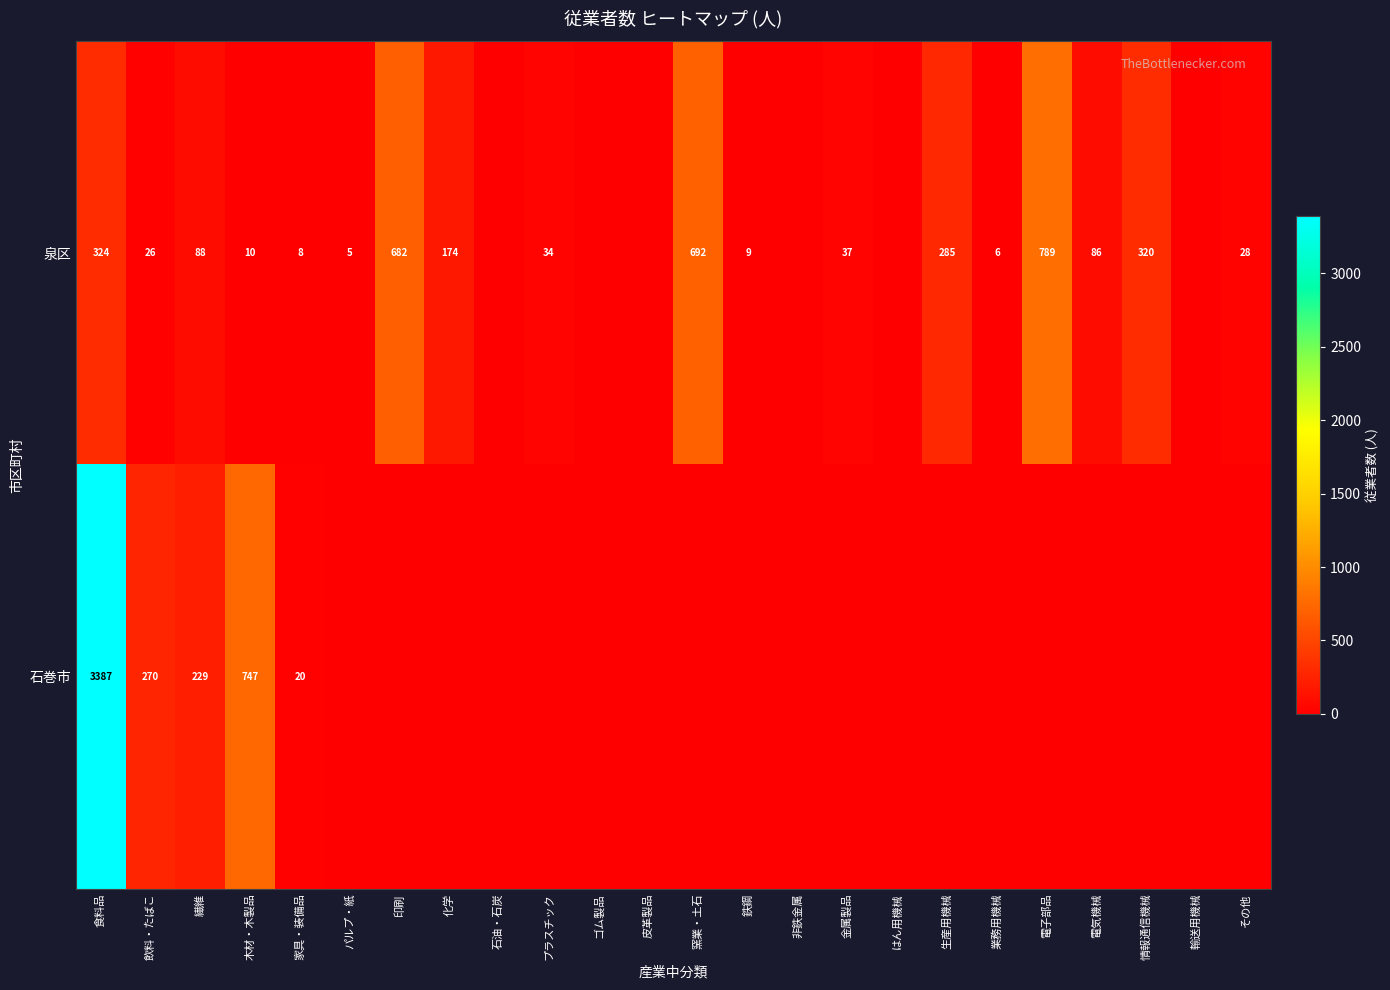

At how many categories does at least one series exceed 679?

5